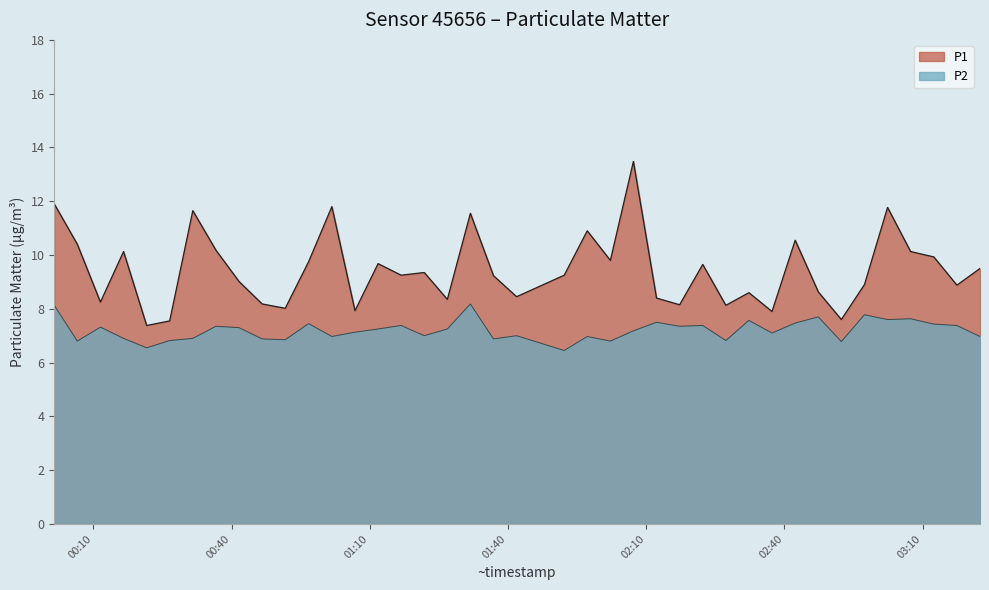

Reading right to left, transcribe all the data shown in this chart.

P1: 9.5	8.9	9.9	10.1	11.8	8.9	7.6	8.6	10.6	7.9	8.6	8.1	9.7	8.2	8.4	13.5	9.8	10.9	9.2	8.4	9.2	11.6	8.3	9.3	9.2	9.7	7.9	11.8	9.8	8.0	8.2	9.0	10.2	11.7	7.5	7.4	10.1	8.2	10.4	11.9
P2: 7.0	7.4	7.4	7.6	7.6	7.8	6.8	7.7	7.5	7.1	7.6	6.8	7.4	7.3	7.5	7.2	6.8	7.0	6.5	7.0	6.9	8.2	7.2	7.0	7.4	7.2	7.1	7.0	7.5	6.8	6.9	7.3	7.3	6.9	6.8	6.5	6.9	7.3	6.8	8.1